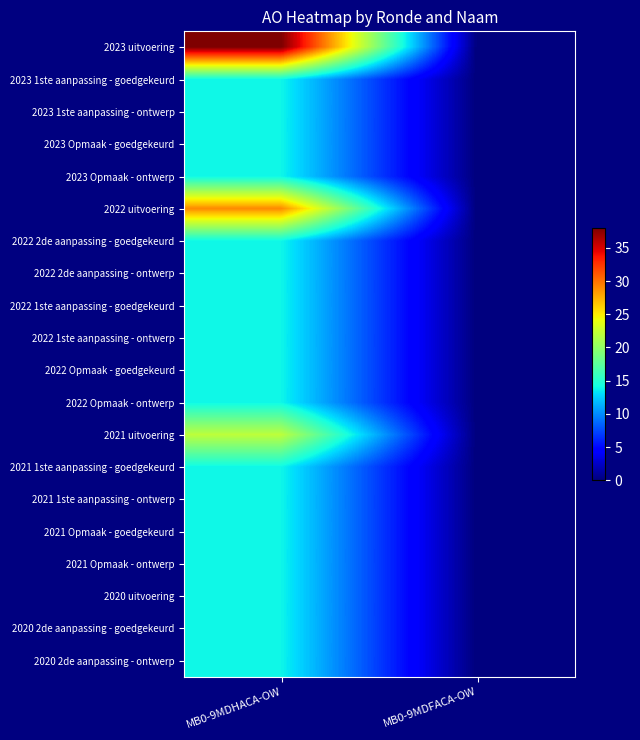

Which label corresponds to the smallest value in the chart?

MB0-9MDFACA-OW